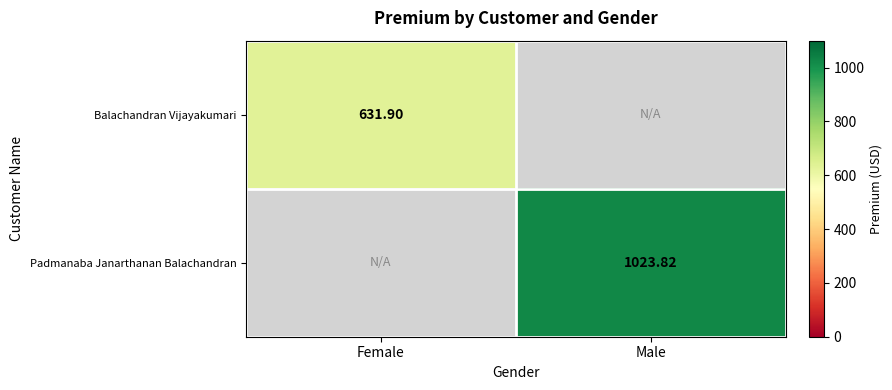

What is the total value across all series at Female?

631.9